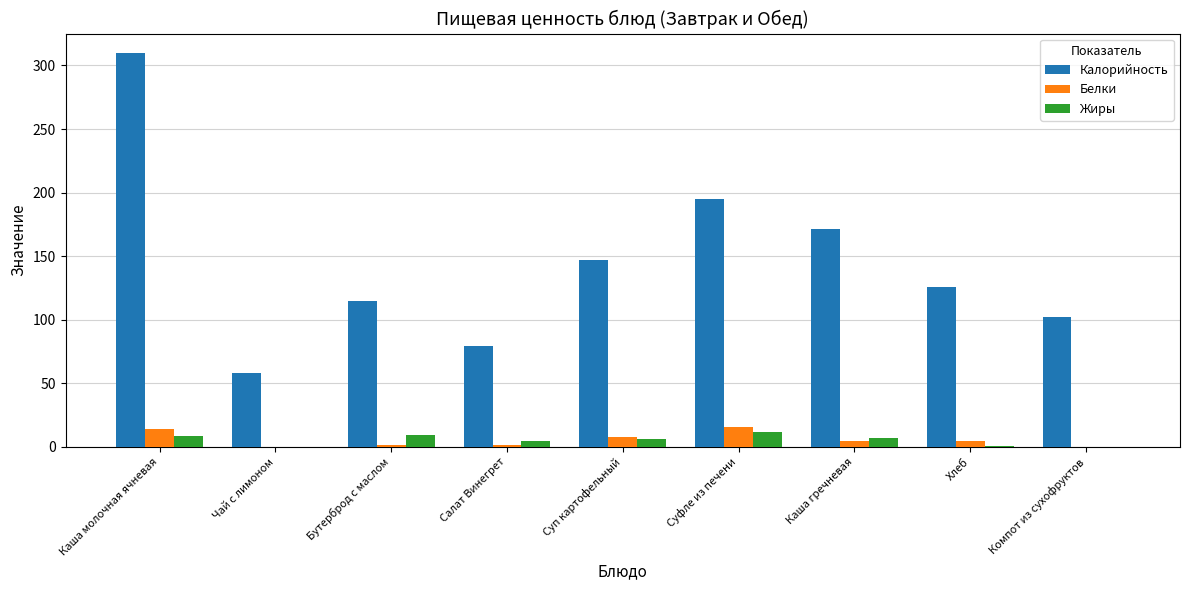

What is the maximum value for Жиры?

12.0